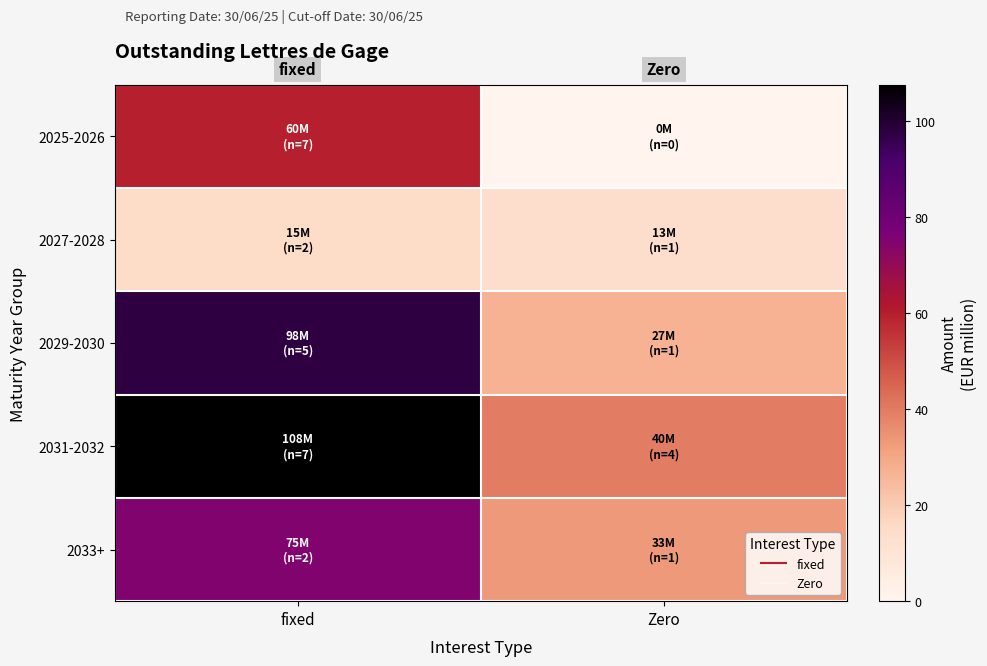

Reading left to right, extract all data points from this chart.

2025-2026: fixed=60.0	Zero=0.0
2027-2028: fixed=15.0	Zero=13.2
2029-2030: fixed=97.5	Zero=27.1
2031-2032: fixed=107.5	Zero=39.8
2033+: fixed=75.0	Zero=33.3